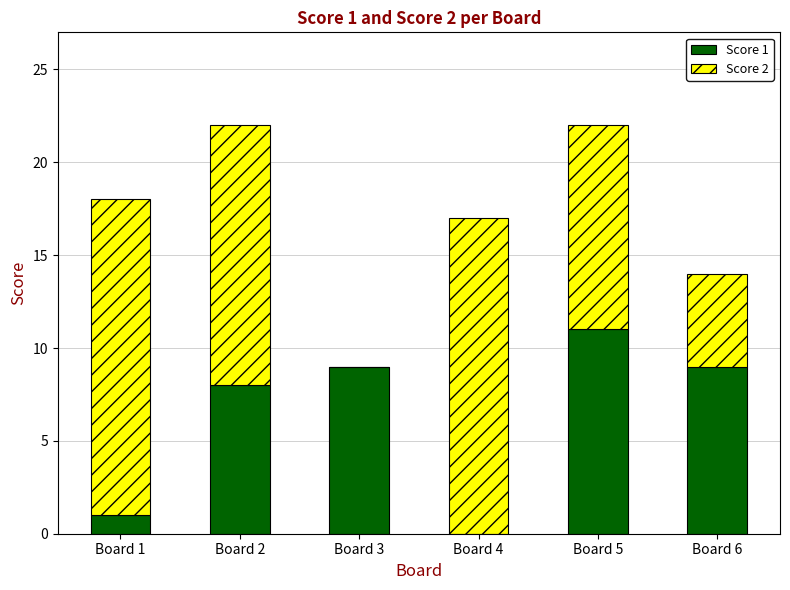

What is the total value across all series at Board 3?

9